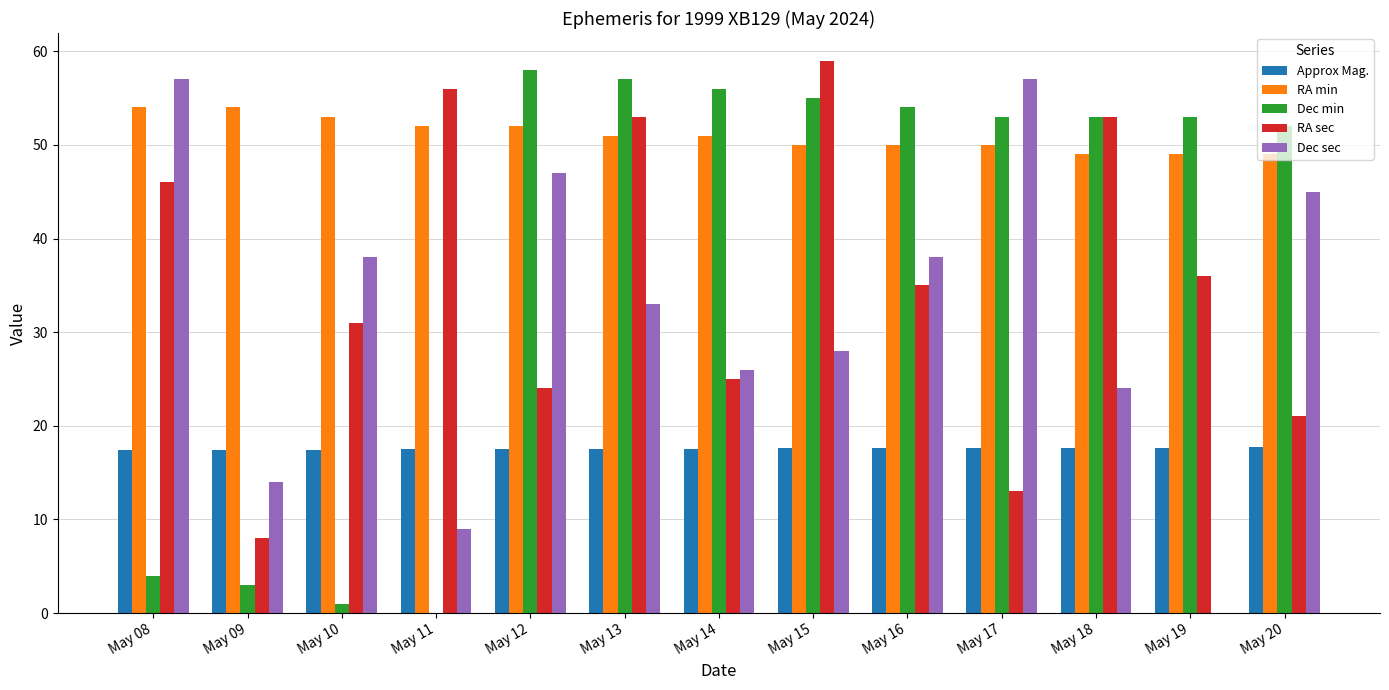

What value does the Dec min series have at May 18?

53.0